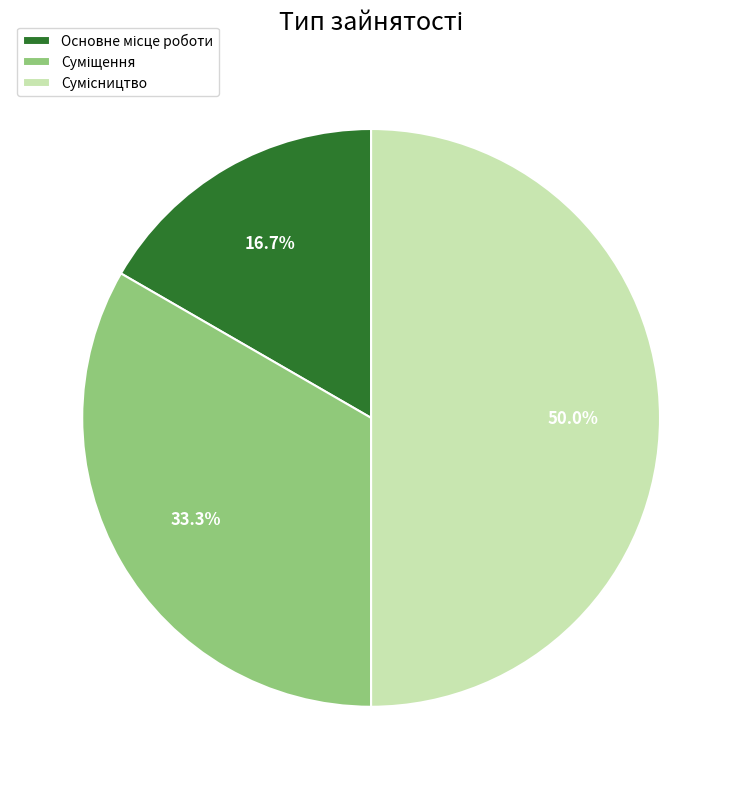

What is the largest slice in the pie chart?

Сумісництво